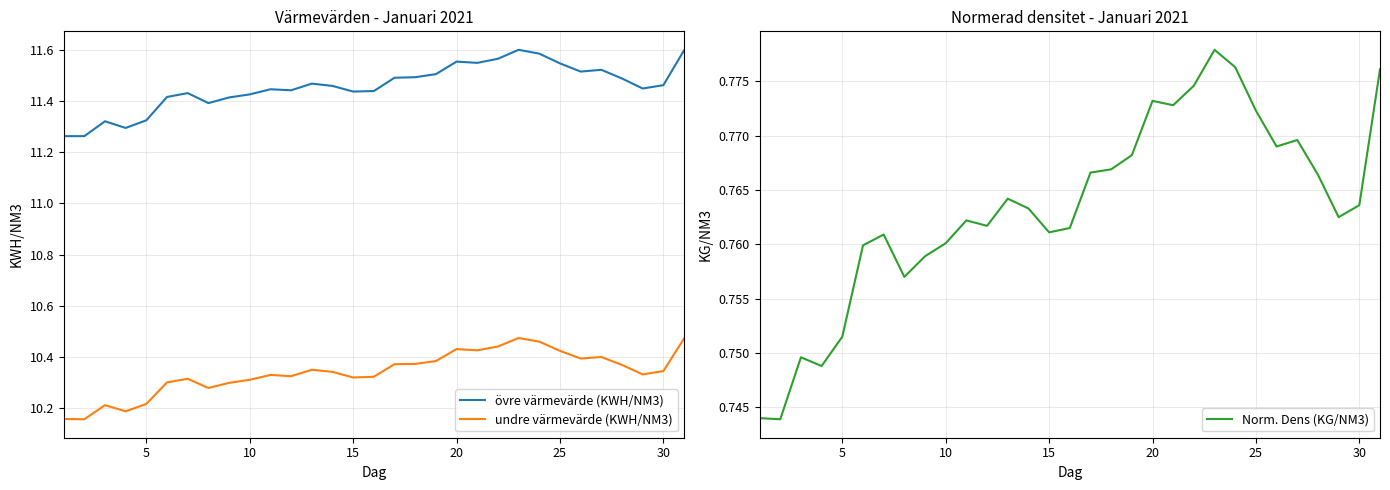

How many lines are shown in the chart?

3